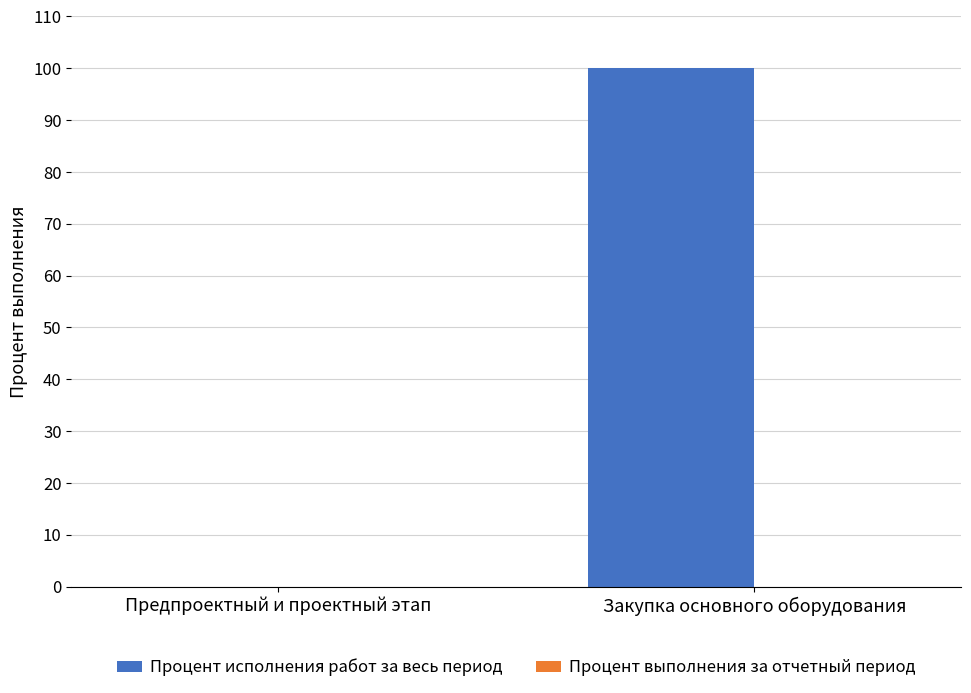

Does the chart contain stacked bars?

No